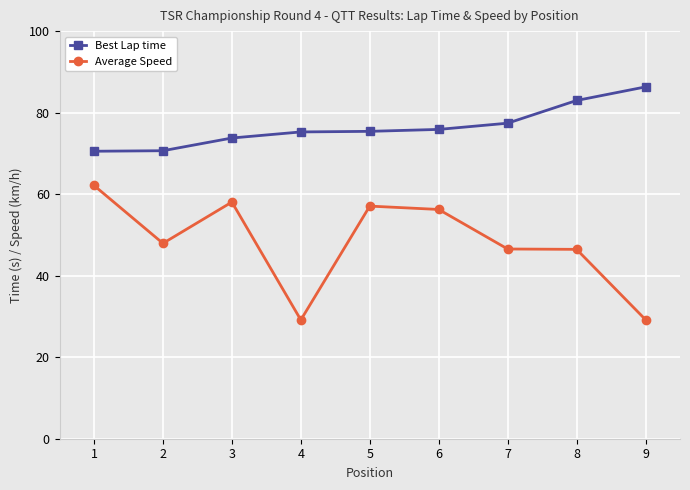

Does the chart have visible grid lines?

Yes